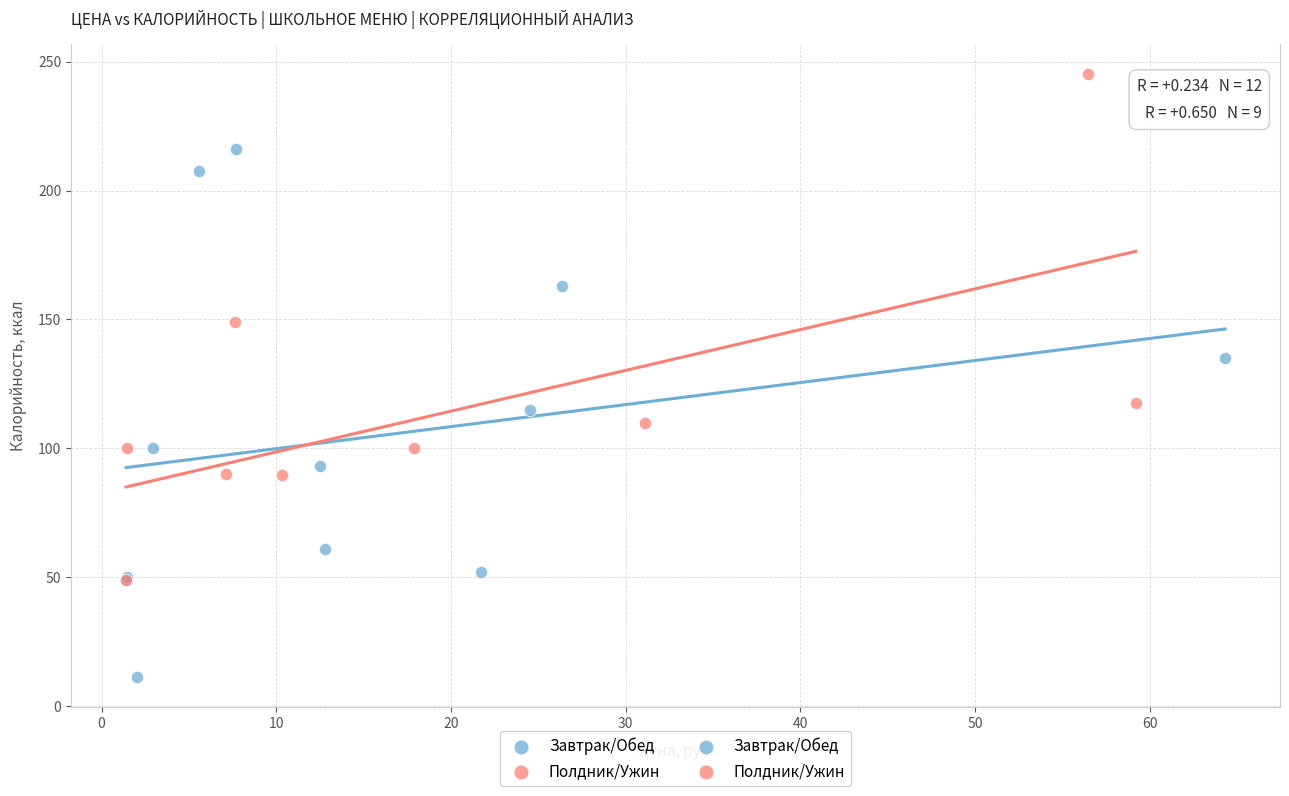

Which series has the widest spread of Y values?

Завтрак/Обед